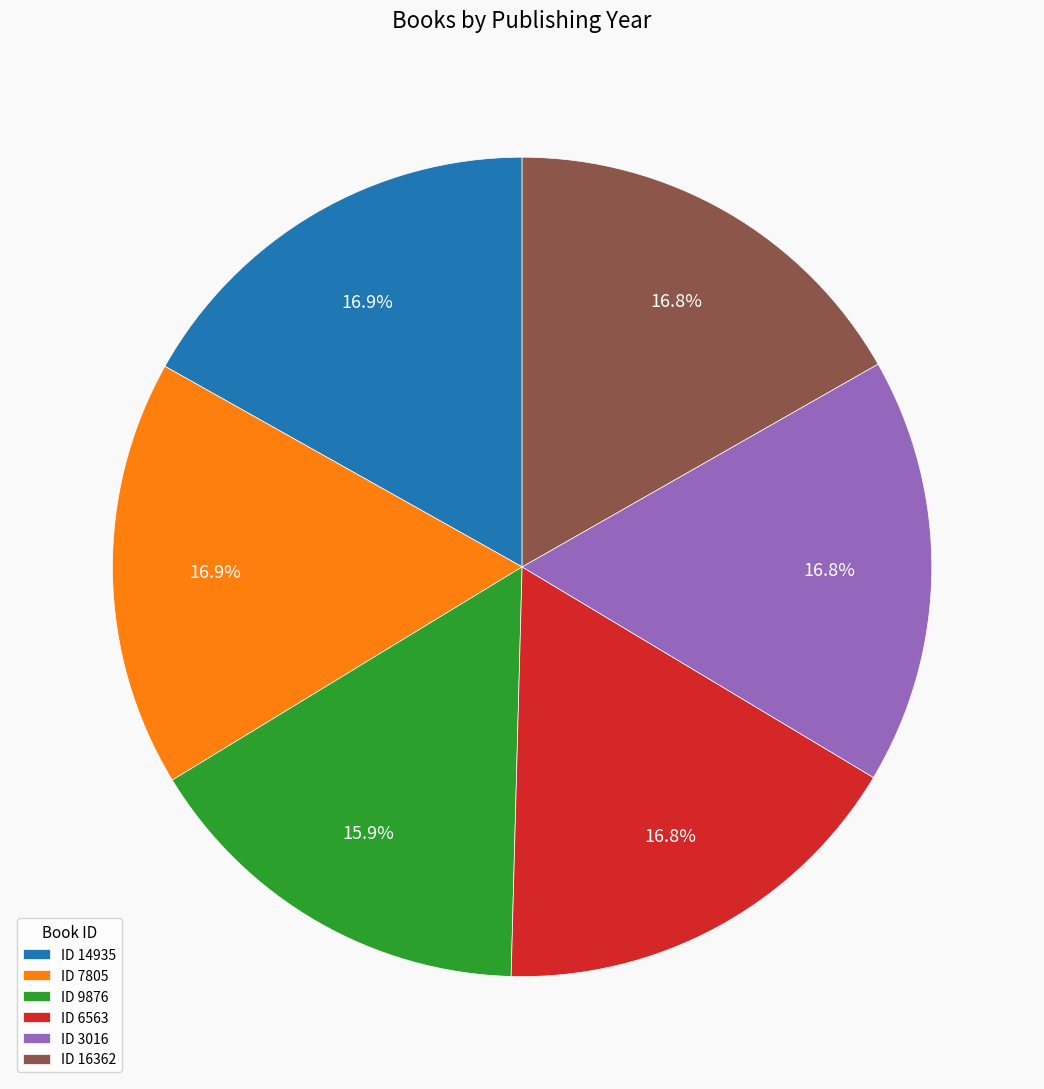

How many segments does this pie chart have?

6